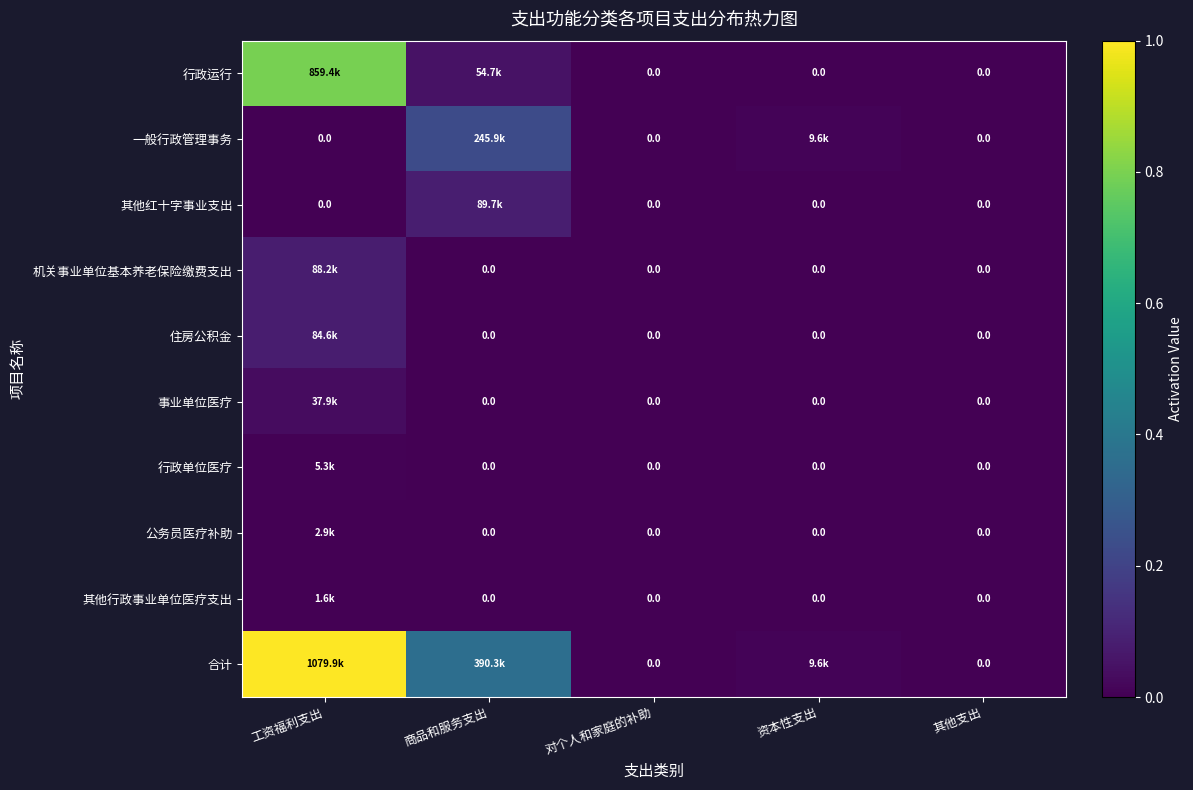

The 其他行政事业单位医疗支出 series shows 0.0 at 其他支出. True or false?

True